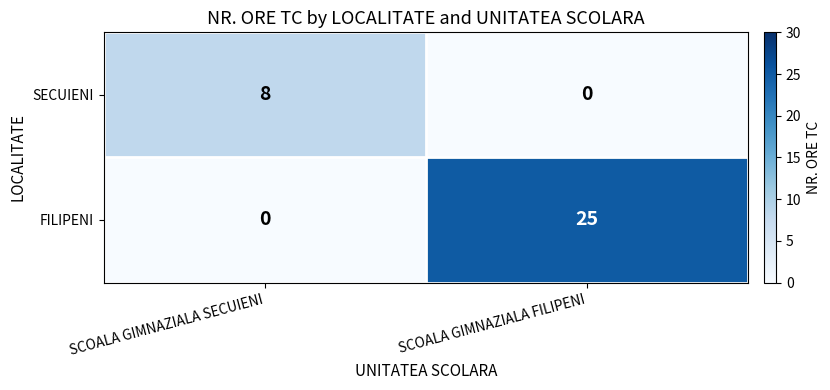

At which category is the sum across all series the highest?

SCOALA GIMNAZIALA FILIPENI